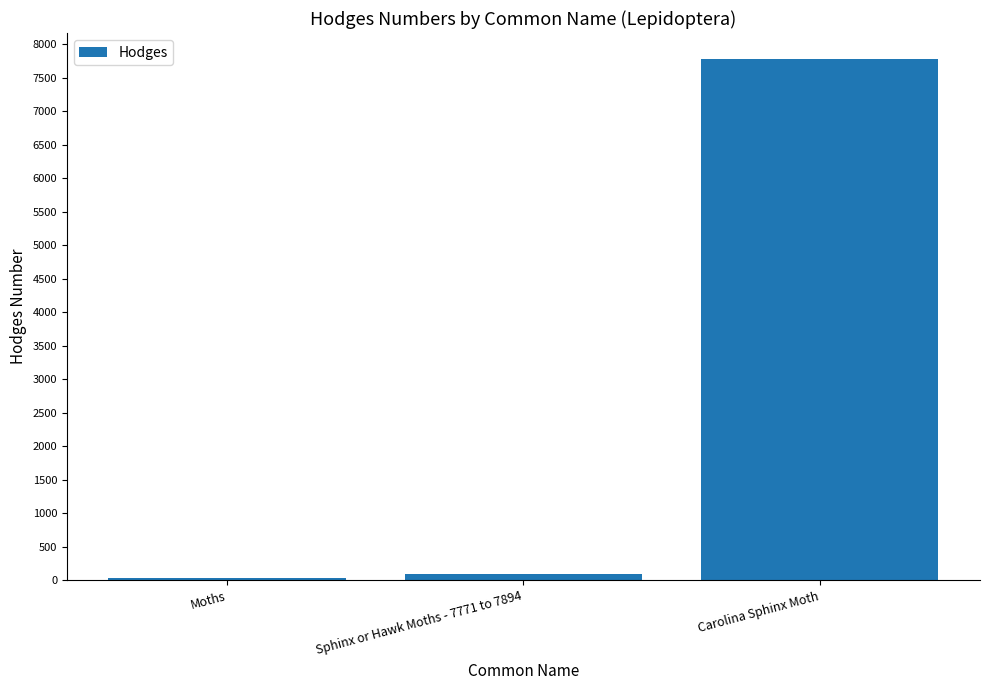

Reading left to right, extract all data points from this chart.

29.0	89.4	7775.0